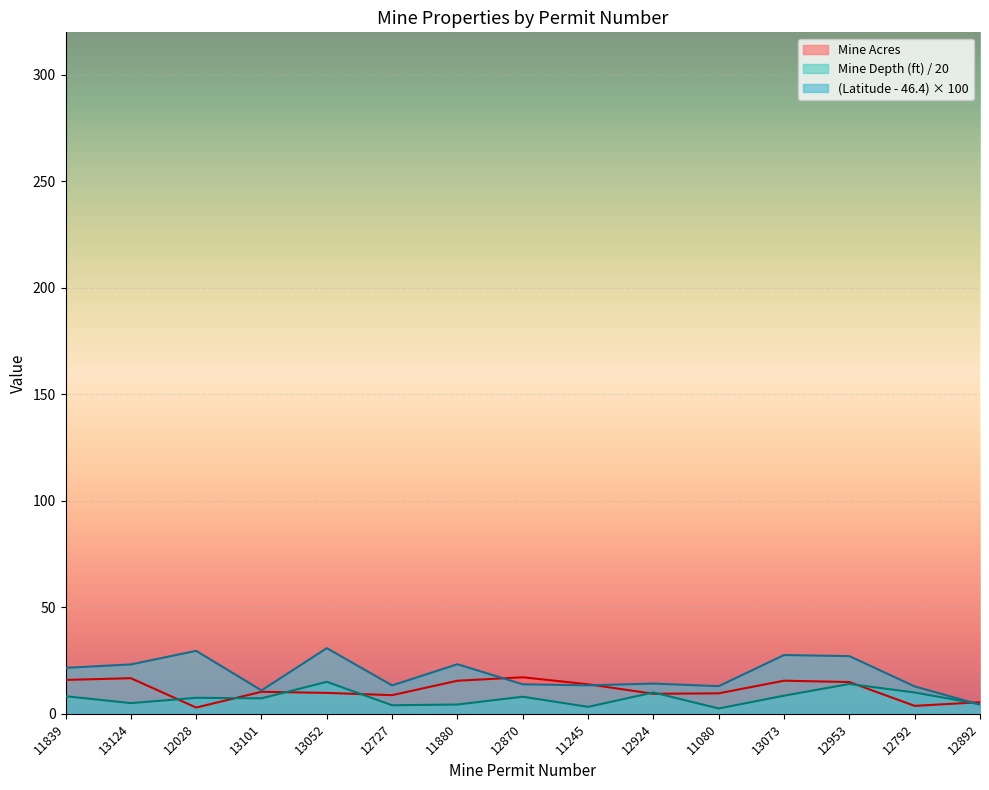

What is the label of the 11th point from the right?

13052